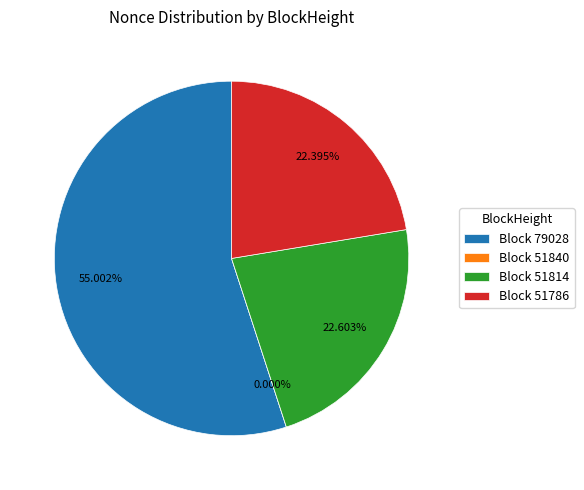

To the nearest percent, what is the difference between the largest and smallest slice percentages?

55%